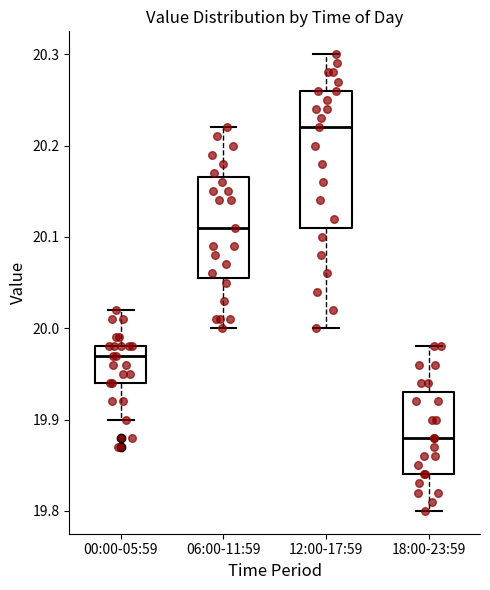

Where is the upper edge of the box for 18:00-23:59 on the y-axis? The values are not printed on the chart, so give them approximately, as read against the axis.

19.93